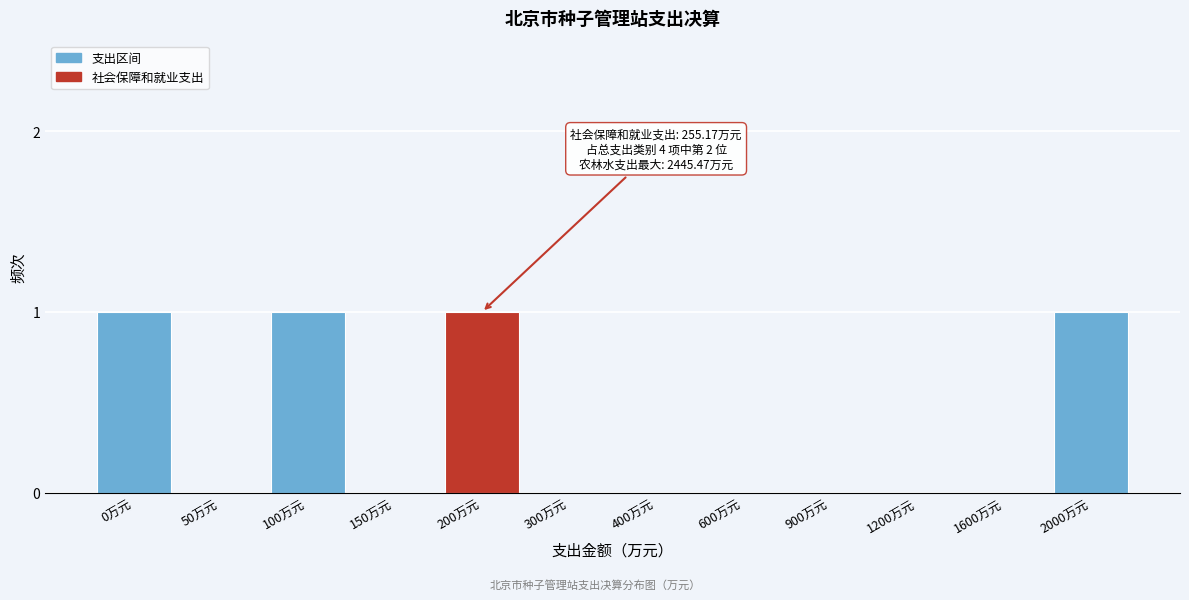

Reading left to right, what are all the values shown in this chart?

0万元=1	50万元=0	100万元=1	150万元=0	200万元=1	300万元=0	400万元=0	600万元=0	900万元=0	1200万元=0	1600万元=0	2000万元=1